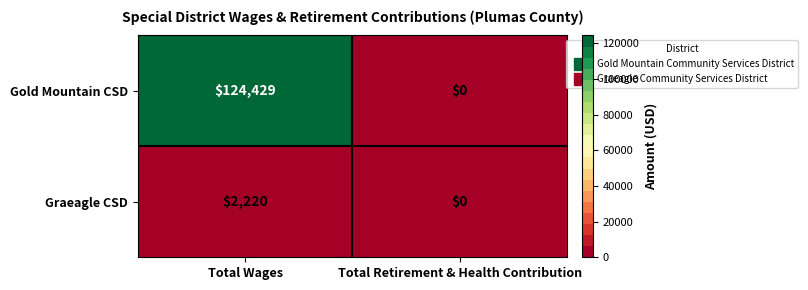

The Gold Mountain CSD series shows 124429 at Total Wages. True or false?

True